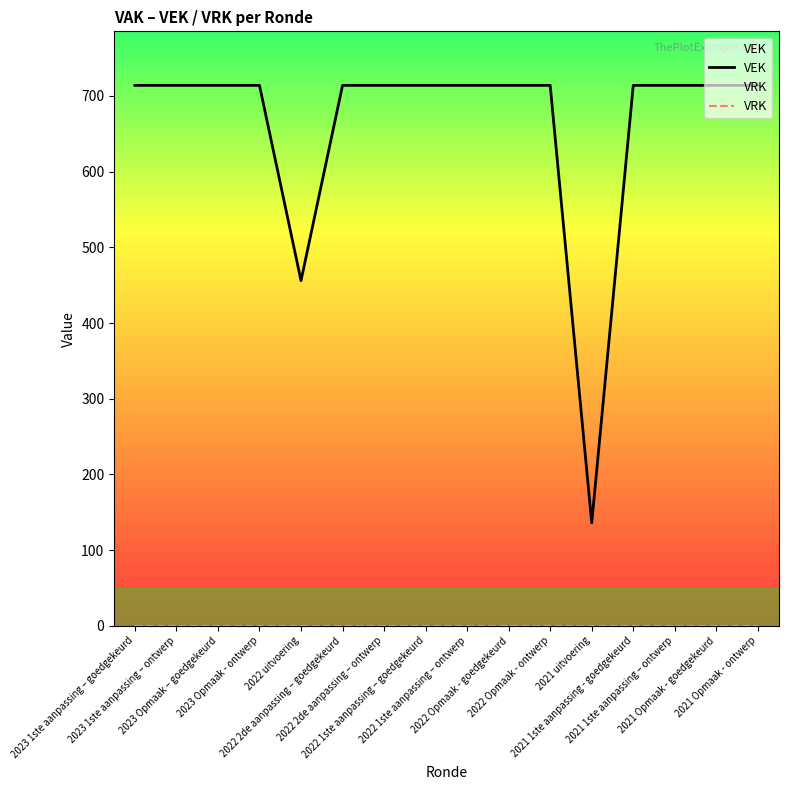

True or false: VEK and VRK cross at least once.

False